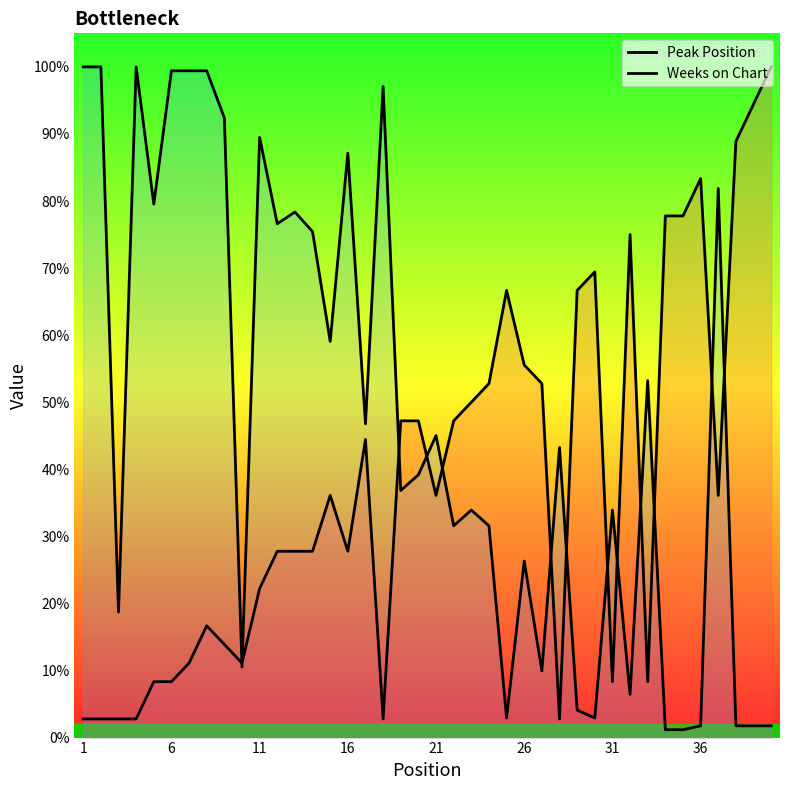

Which category has the lowest value in the Peak Position series?

1